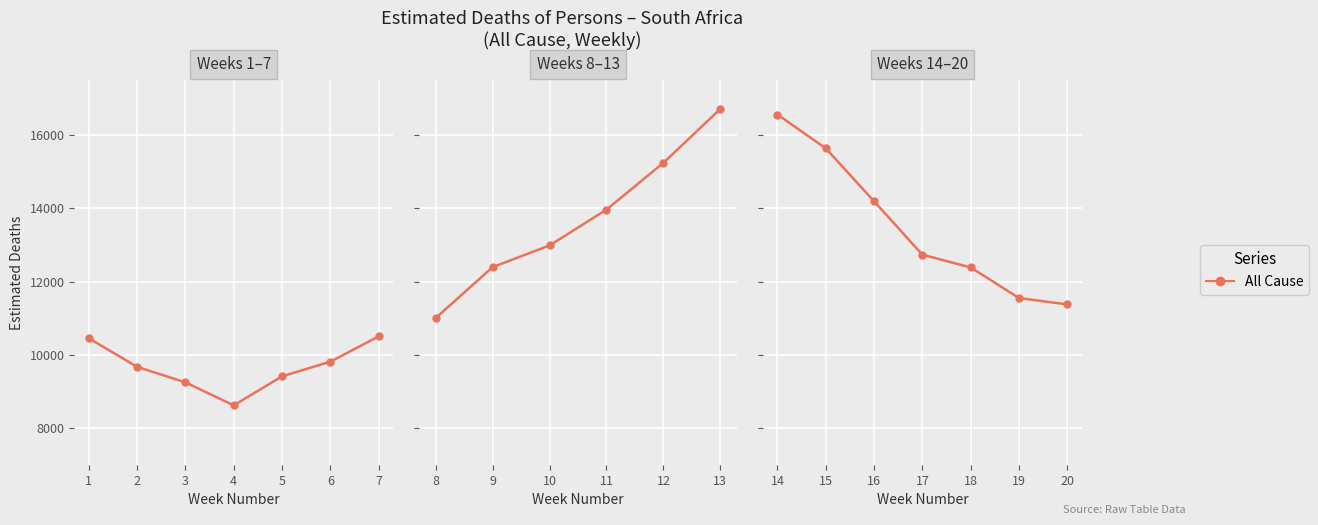

Is this an area chart (filled region under the line)?

No